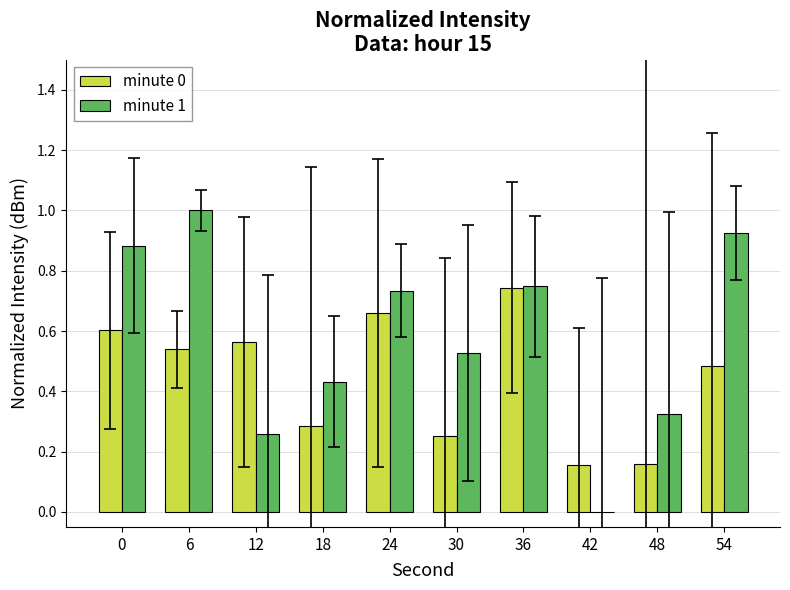

True or false: minute 0 has a value of 0.9 at 6.

False